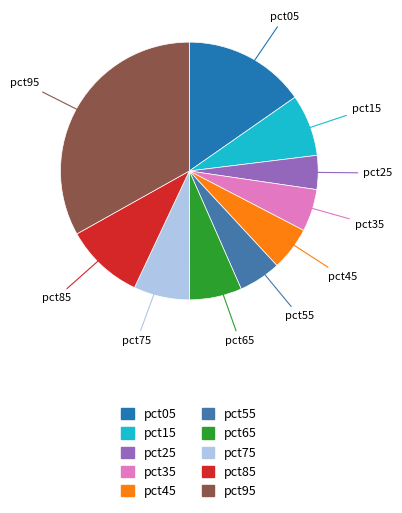

The pct05 slice represents 15% of the pie. True or false?

True